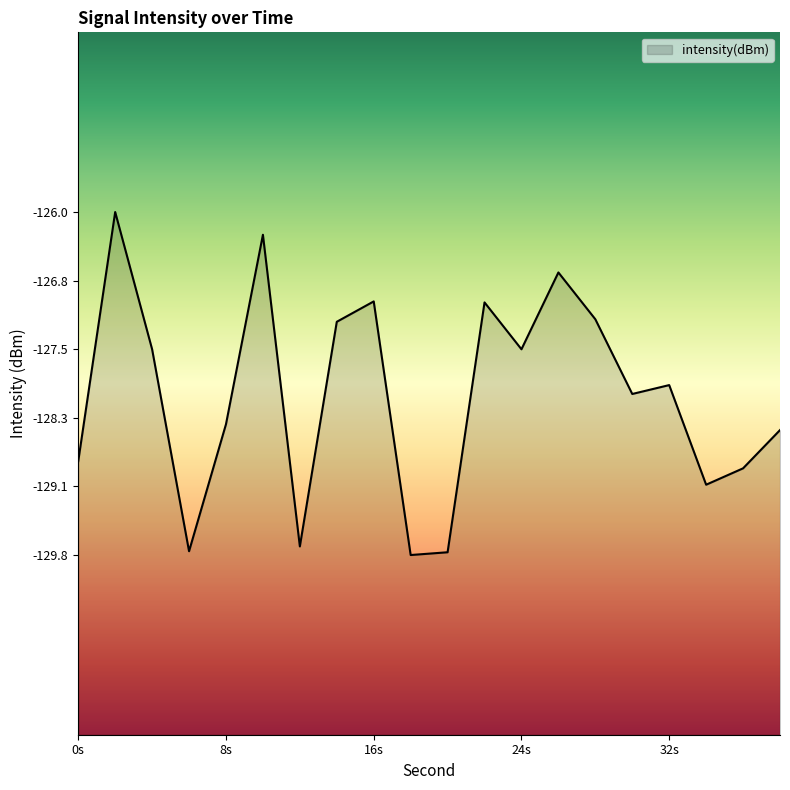

How many points are higher than both their immediate neighbors (excluding endpoints)?

6